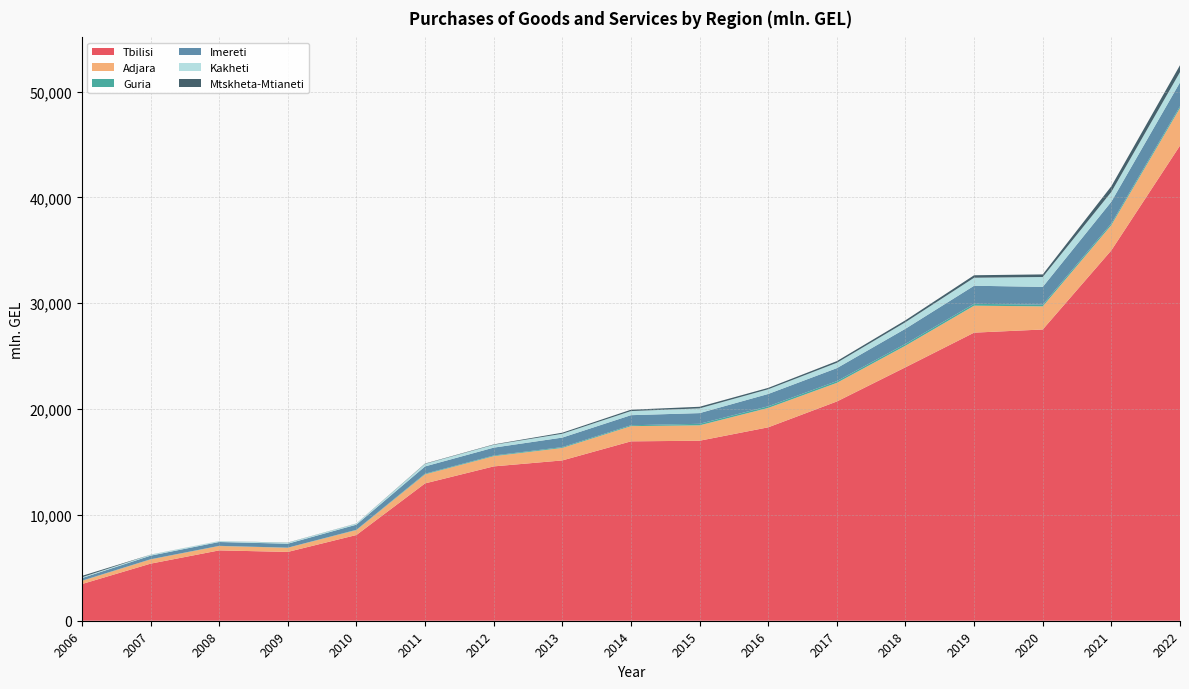

Reading right to left, what are all the values shown in this chart?

Tbilisi: 44890.4	34996.7	27516.2	27218.8	23947.1	20714.2	18273.1	17007.1	16948.4	15146.0	14581.3	12976.1	8099.5	6501.3	6646.0	5391.4	3465.6
Adjara: 3555.4	2388.0	2185.3	2547.7	2039.7	1761.3	1831.6	1454.5	1437.6	1180.5	965.2	854.7	466.2	392.4	413.8	402.2	301.1
Guria: 160.8	152.8	159.4	175.9	169.3	162.8	157.3	144.2	84.0	76.7	63.9	60.6	28.6	10.0	16.8	13.9	17.8
Imereti: 2259.5	2056.3	1681.0	1708.0	1433.6	1226.5	1163.1	1010.3	950.8	901.1	743.5	689.7	482.1	373.0	361.8	339.0	242.7
Kakheti: 967.4	920.3	934.2	755.7	615.9	505.1	444.8	447.6	388.5	359.6	265.2	236.5	101.4	91.6	81.8	82.7	77.6
Mtskheta-Mtianeti: 655.2	541.2	244.6	236.0	182.1	157.7	130.3	152.0	127.8	100.4	39.3	33.1	11.7	16.2	3.8	10.1	131.0